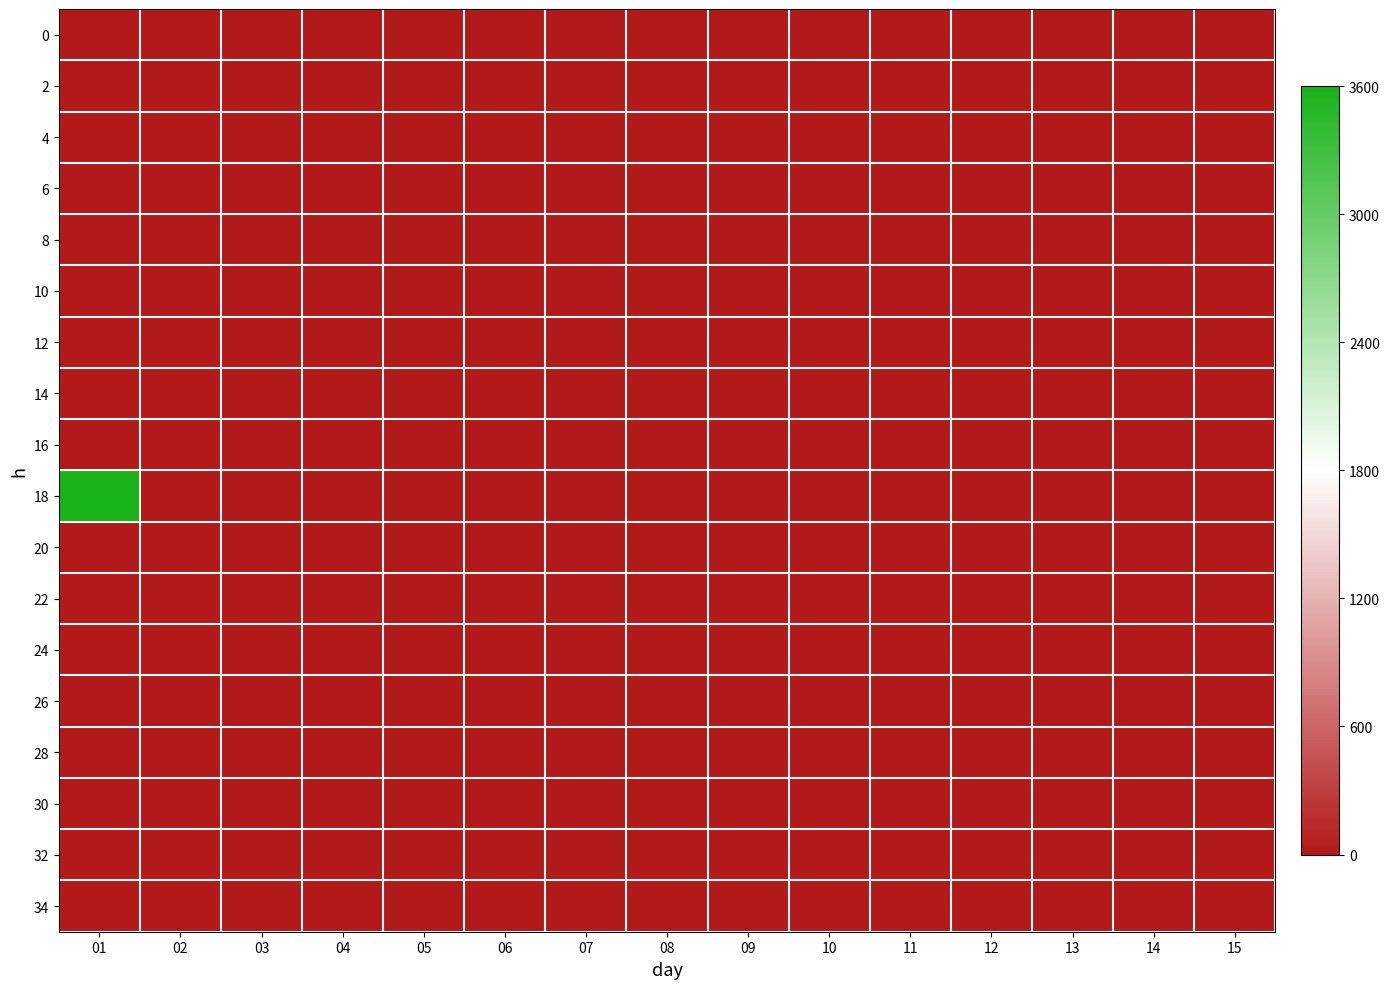

Rank the series at 11 from lowest to highest value.

0, 2, 4, 6, 8, 10, 12, 14, 16, 18, 20, 22, 24, 26, 28, 30, 32, 34